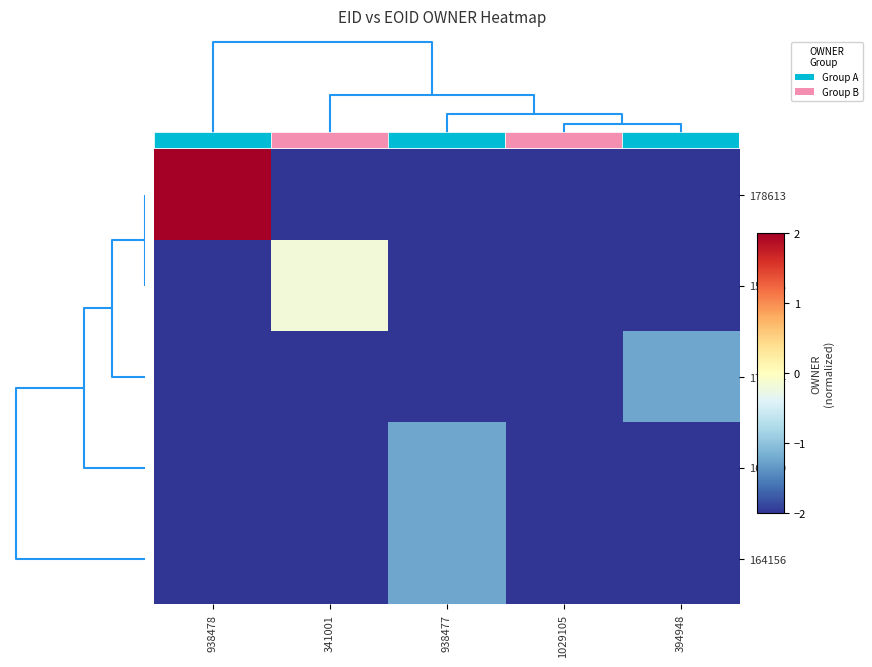

Is it true that 164150 equals -0.5 at 938477?

False